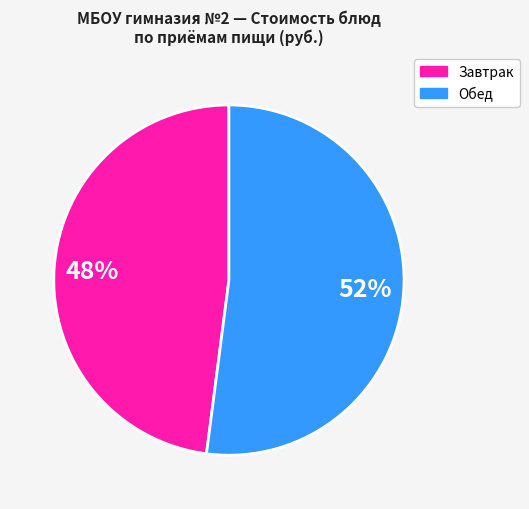

To the nearest percent, what is the average slice percentage?

50%